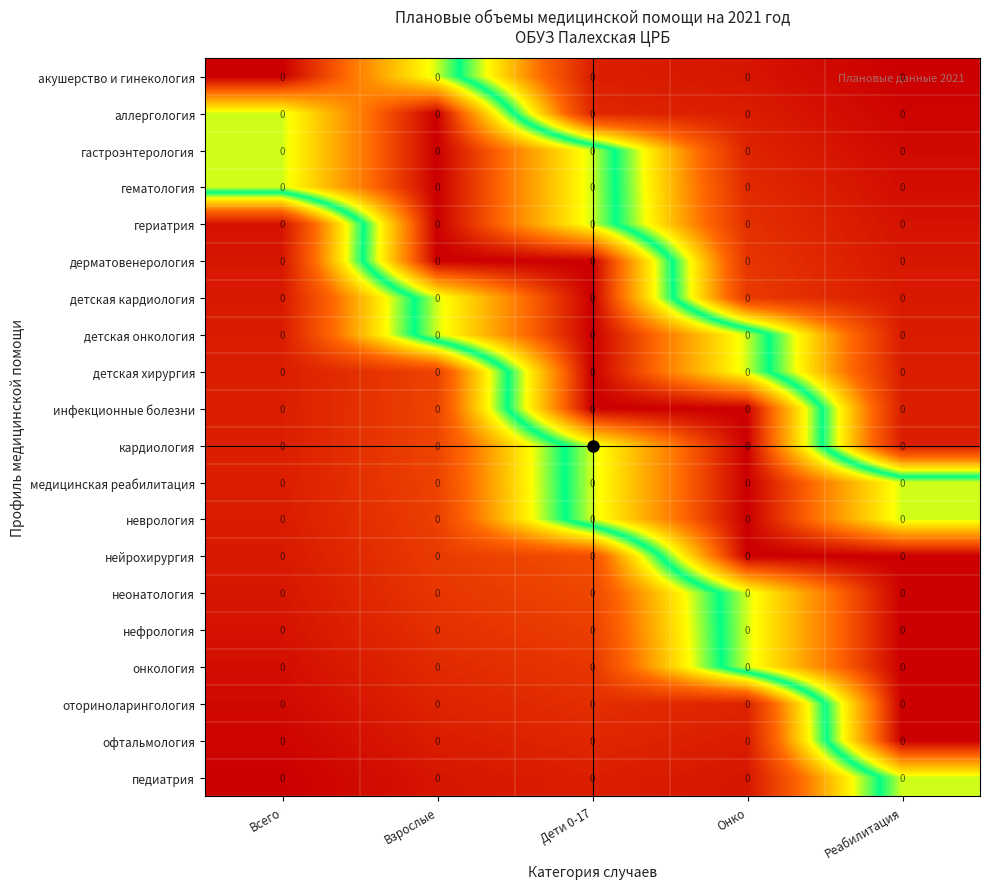

At which label does кардиология reach its minimum?

Всего